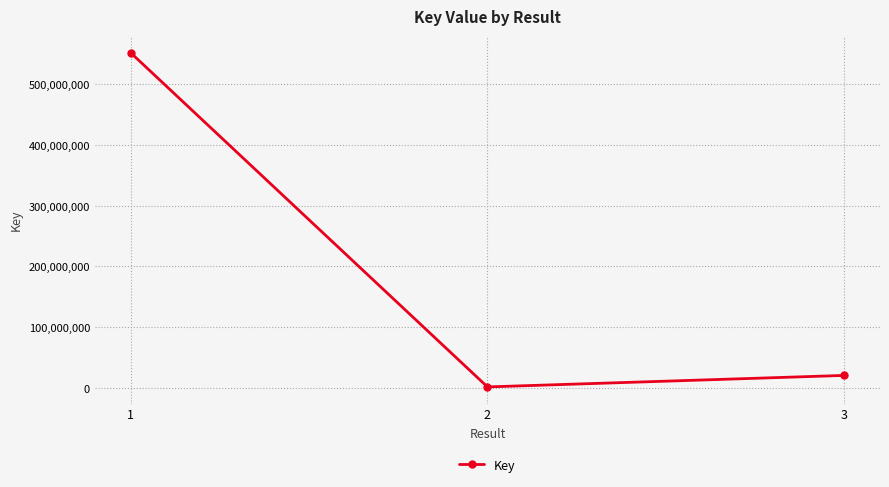

What is the value of the 1st point from the left?

552226662